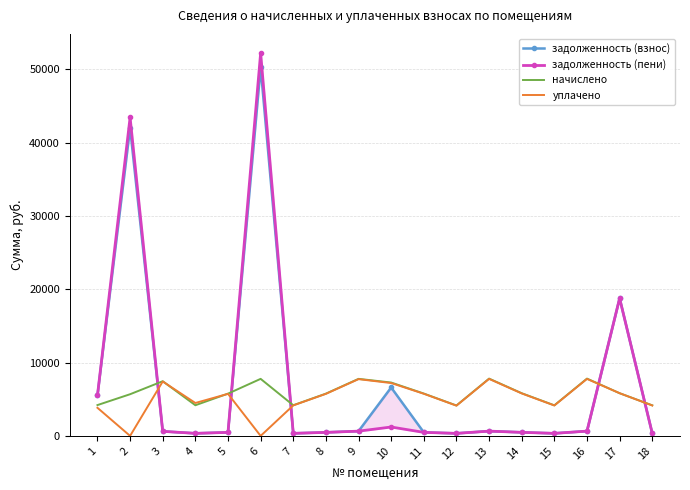

The value of начислено at 6 is 3471.4. True or false?

False